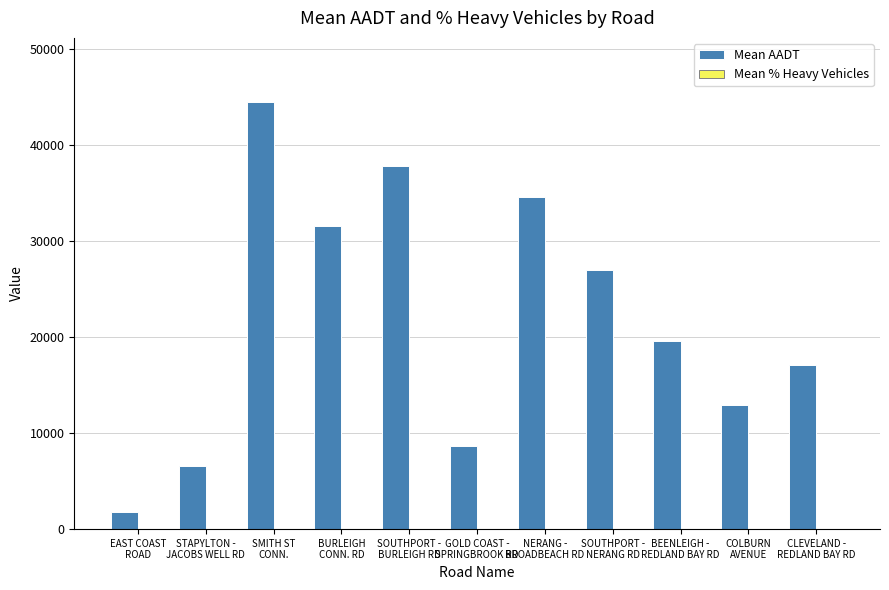

Which category has the highest value across all series?

SMITH ST
CONN.